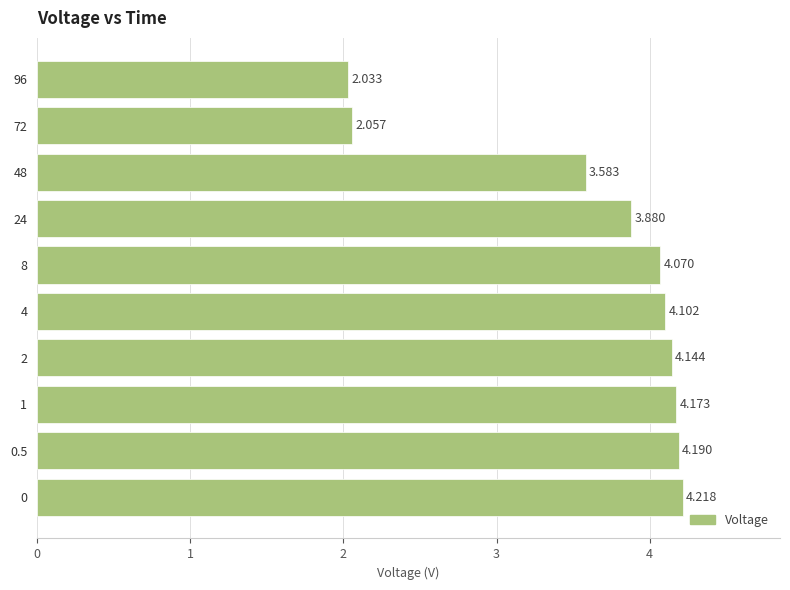

How many values are below 4?

4